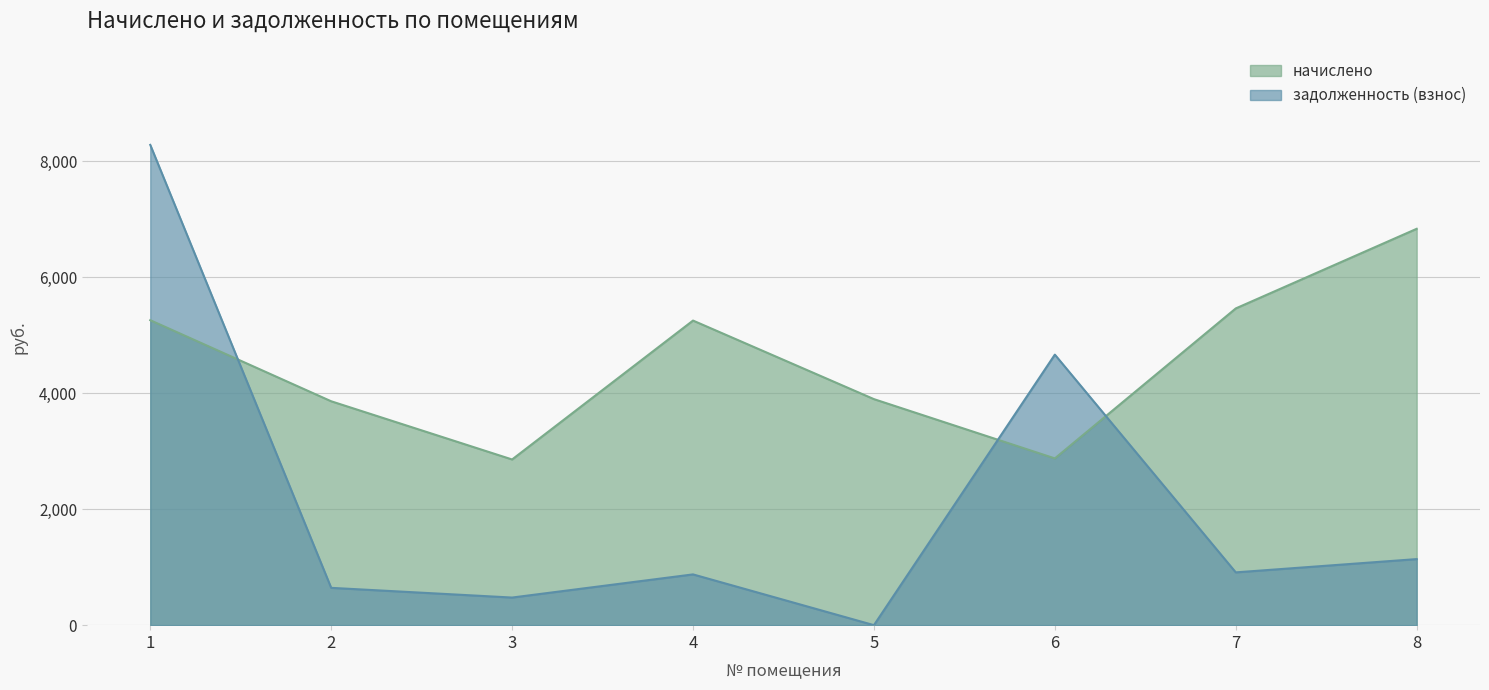

What is the value of the начислено point at the 8th from the left?

6833.2